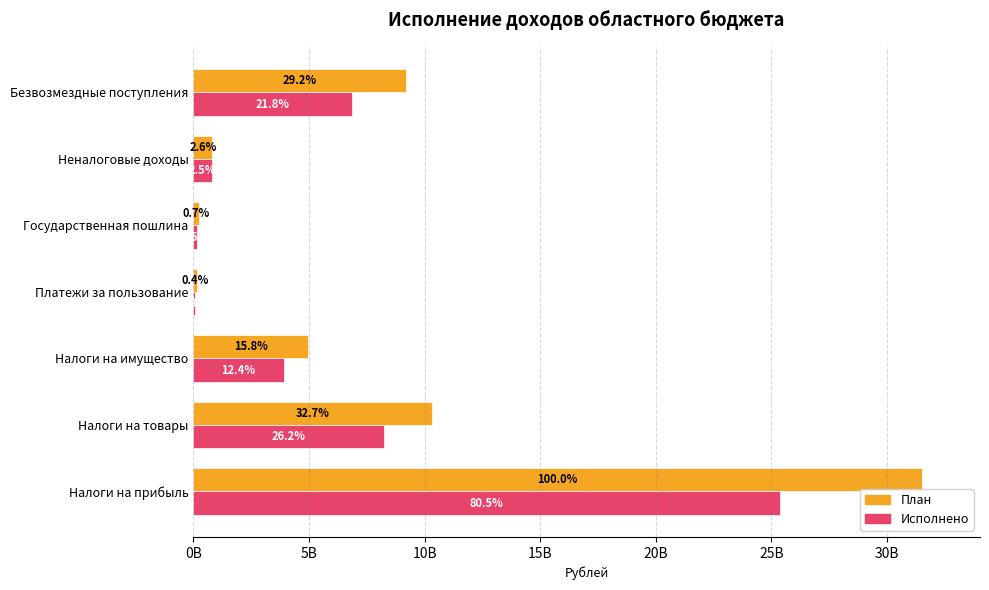

How many data points does each series have?

7